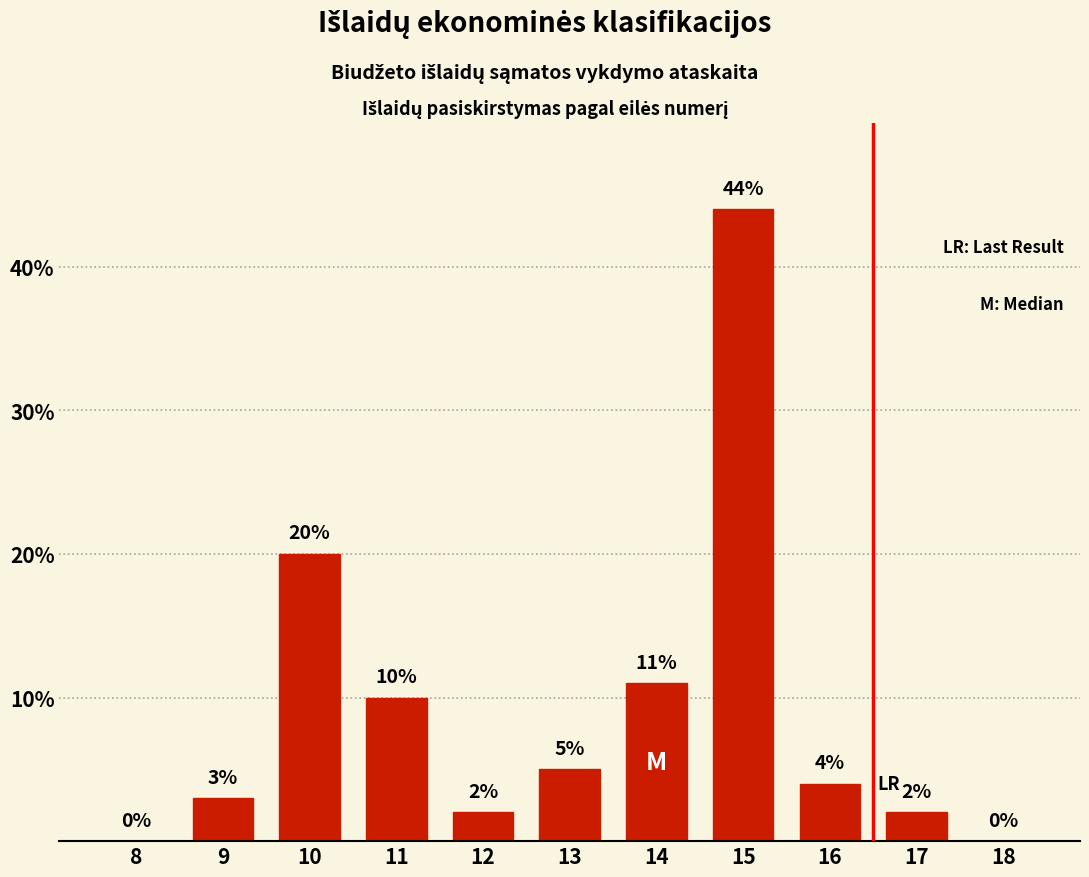

Reading left to right, list all the values displayed in this chart.

8=0	9=3	10=20	11=10	12=2	13=5	14=11	15=44	16=4	17=2	18=0